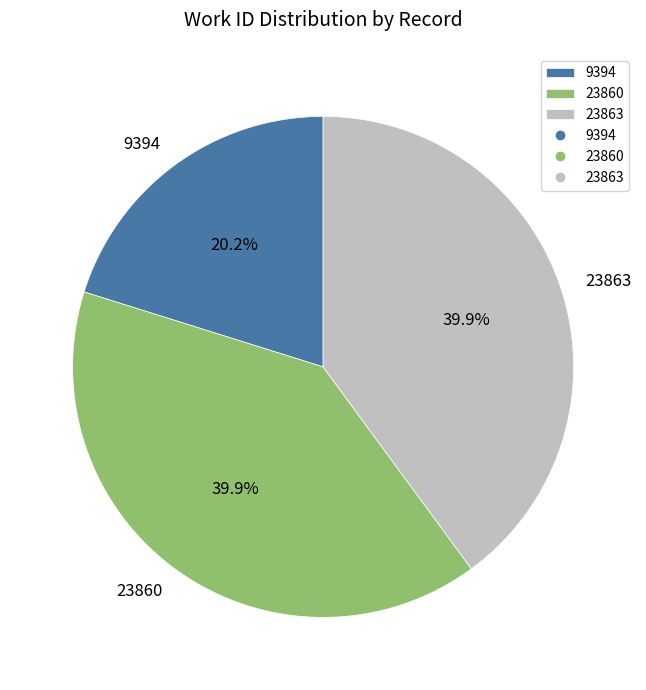

Which slice is the smallest?

9394